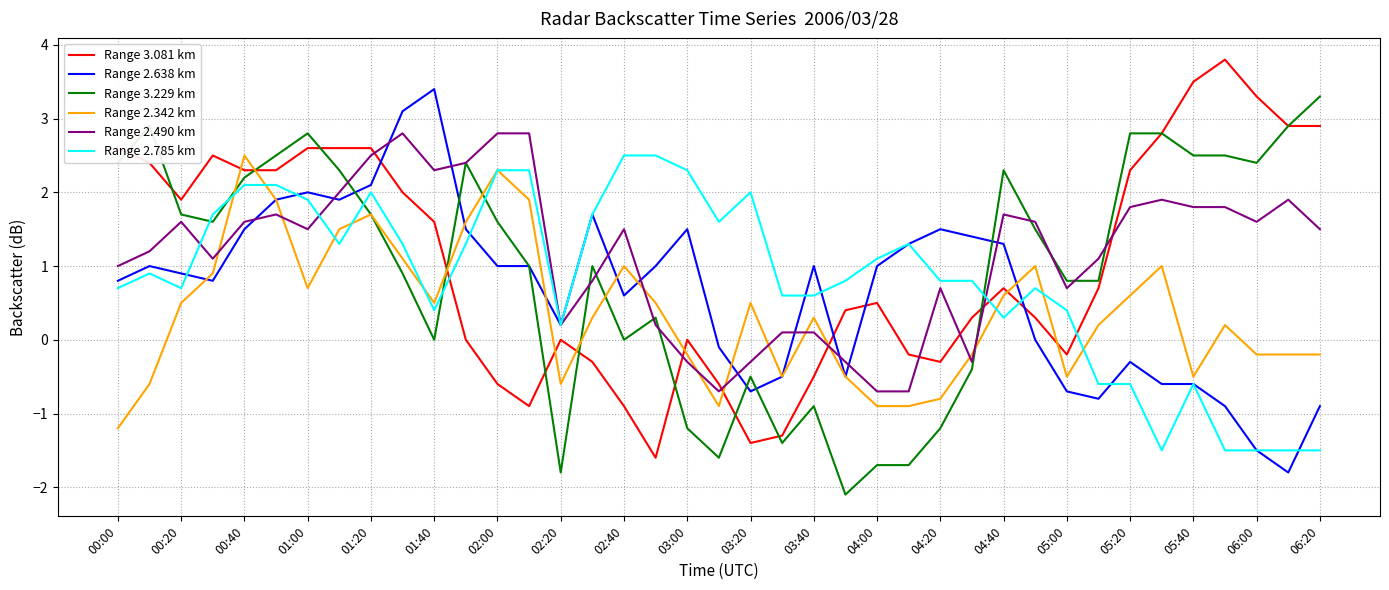

What is the maximum value for Range 2.785 km?

2.5